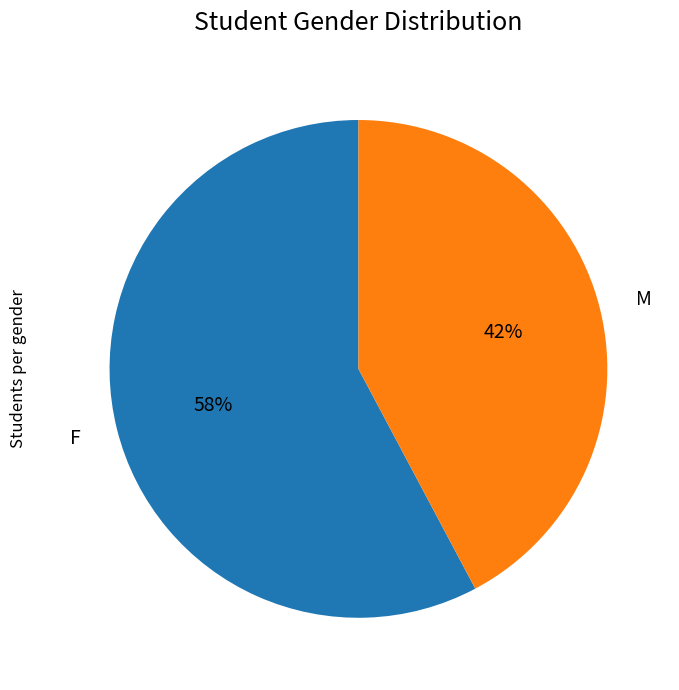

Which category has the biggest portion of the pie?

F